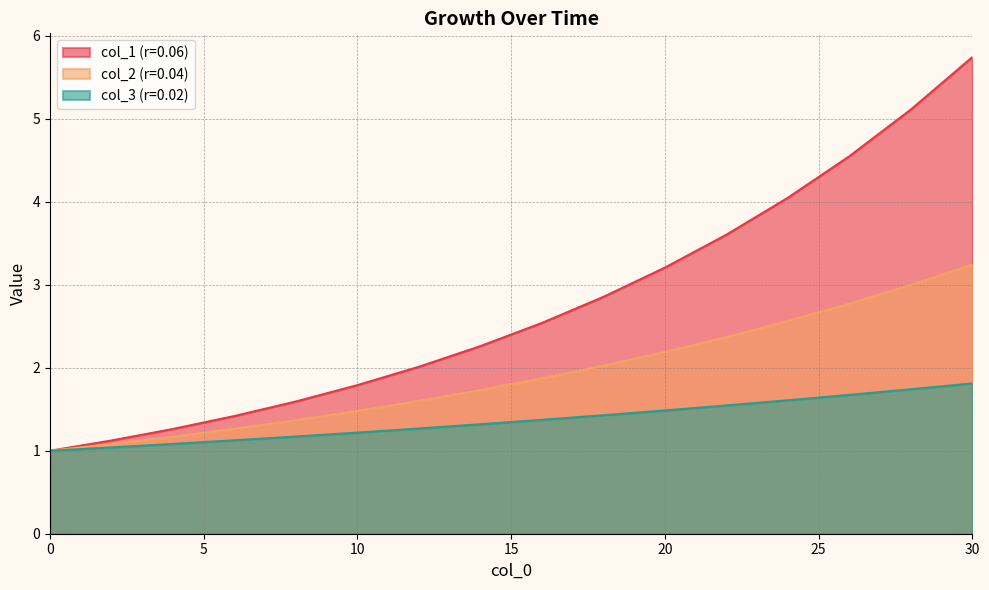

How many lines are shown in the chart?

3